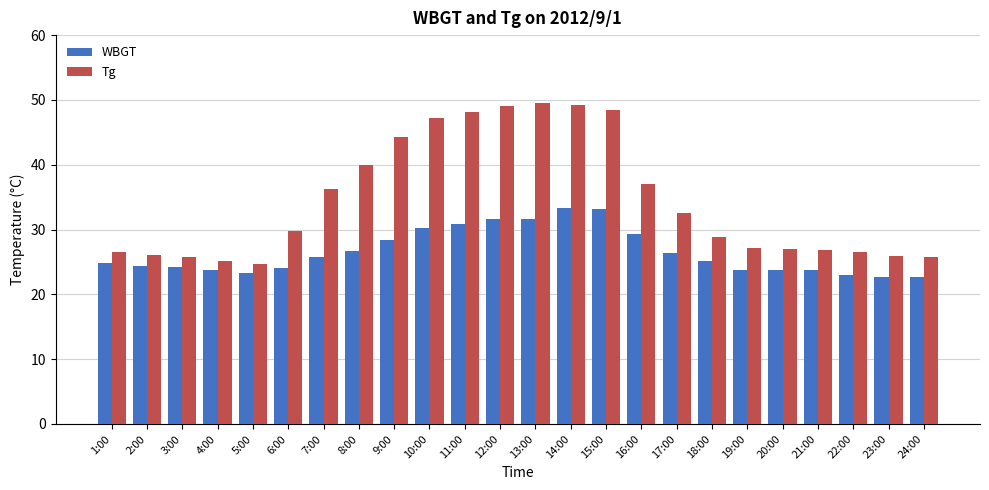

What is the label of the 3rd bar from the left?

3:00